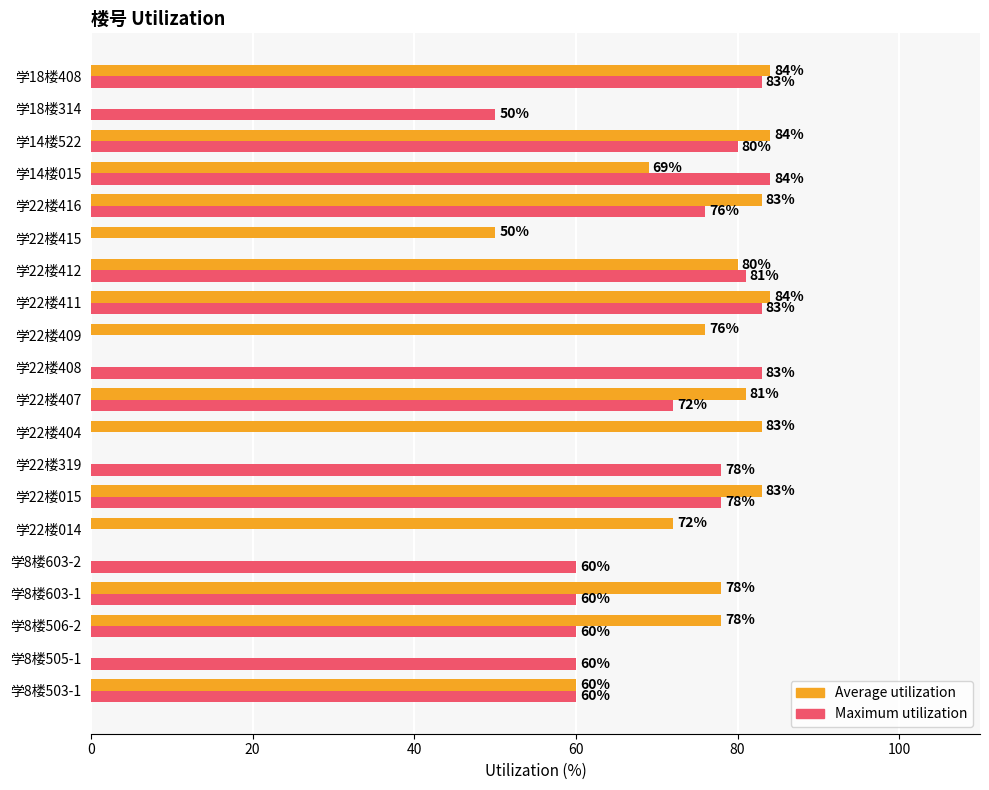

Which series has the largest total across all categories?

Maximum utilization